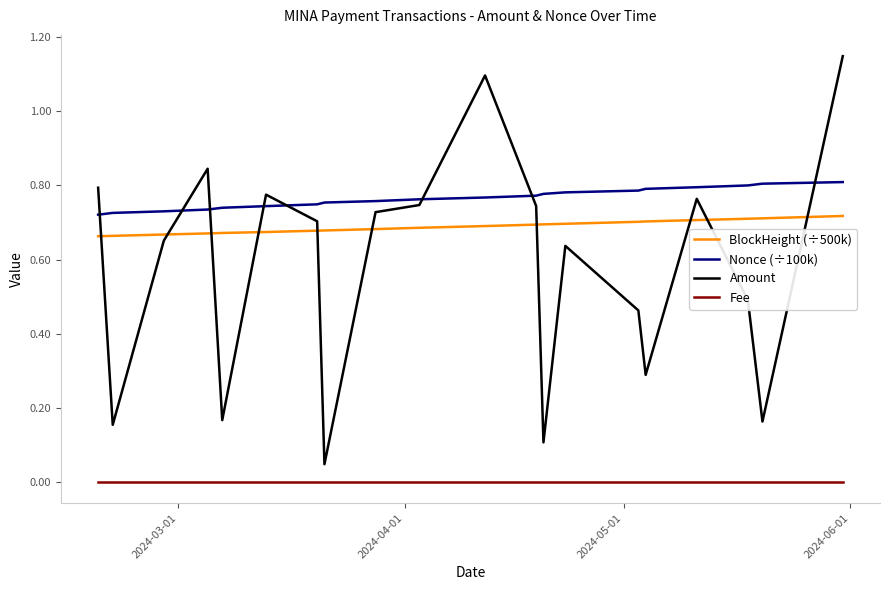

True or false: Amount and Nonce (÷100k) intersect in this chart.

True